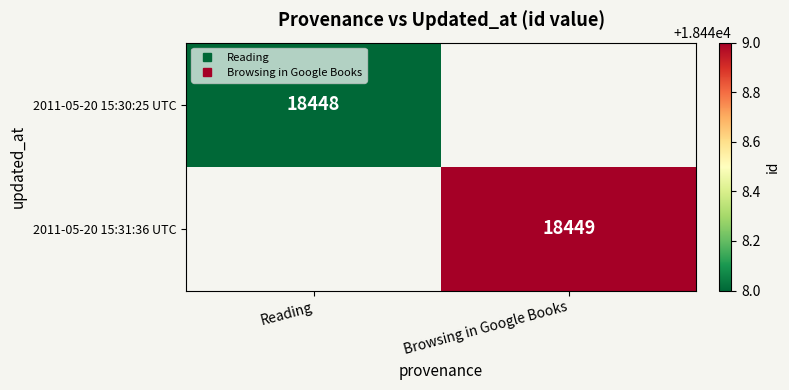

Rank the series at Reading from lowest to highest value.

2011-05-20 15:30:25 UTC, 2011-05-20 15:31:36 UTC